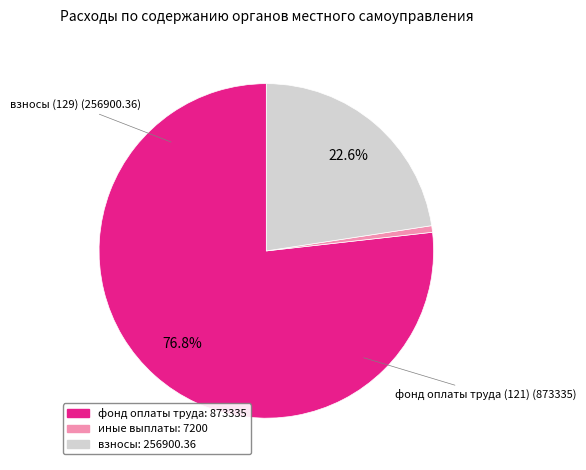

Does any single category account for the majority?

Yes